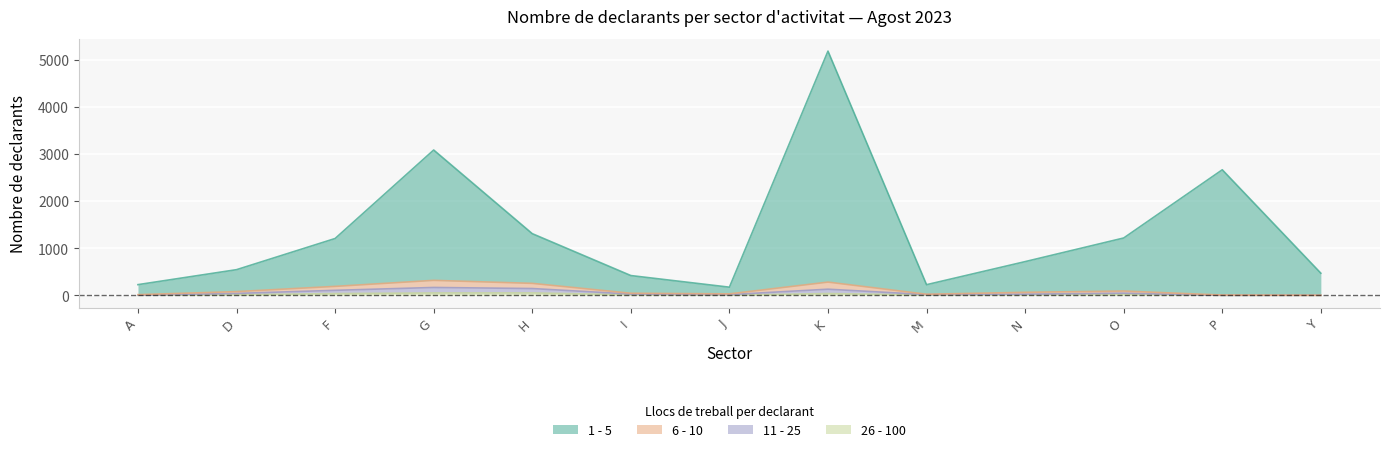

What value does the 6 - 10 series have at Y?

1